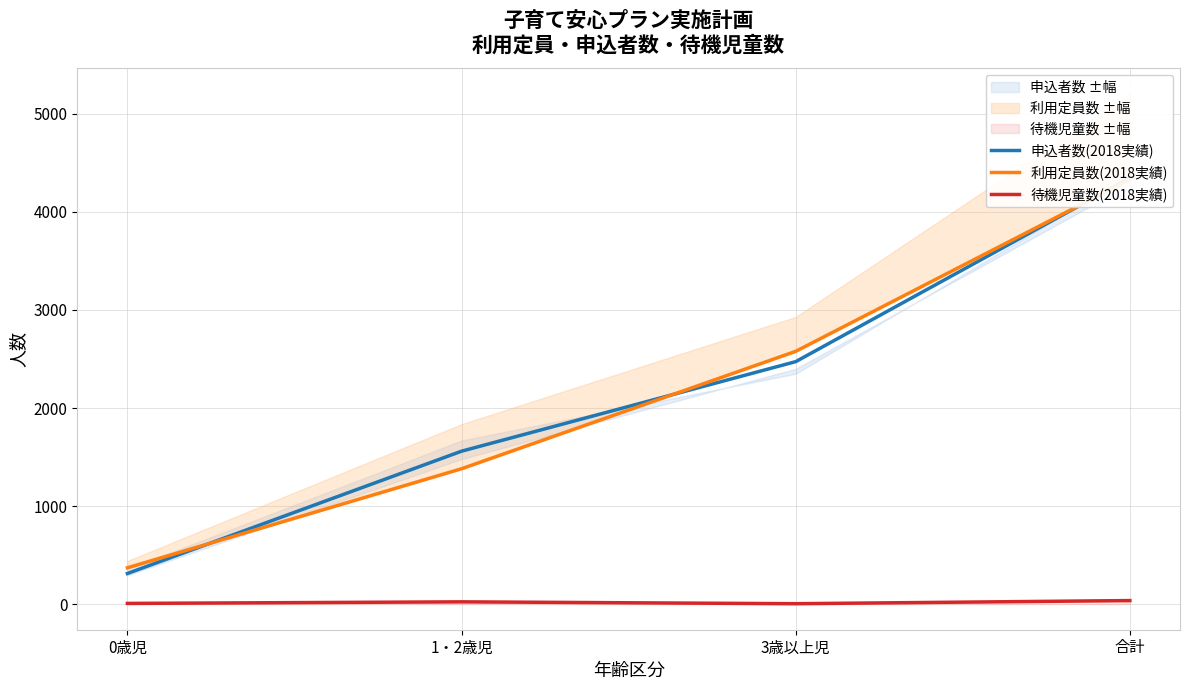

True or false: 利用定員数(2018実績) has more than 0 points higher than both neighbors.

False